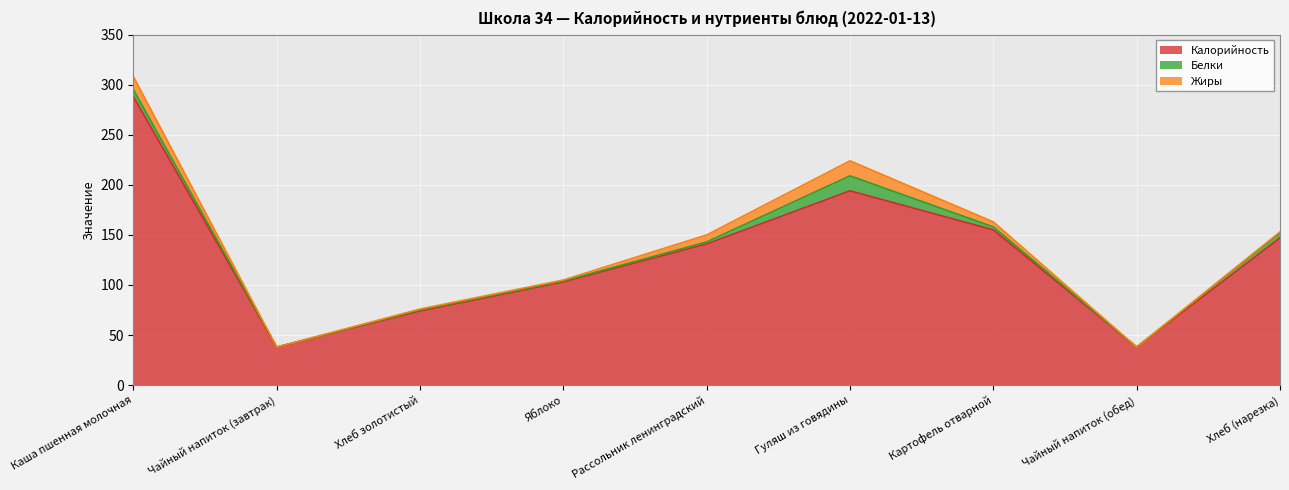

True or false: Жиры and Белки intersect in this chart.

False